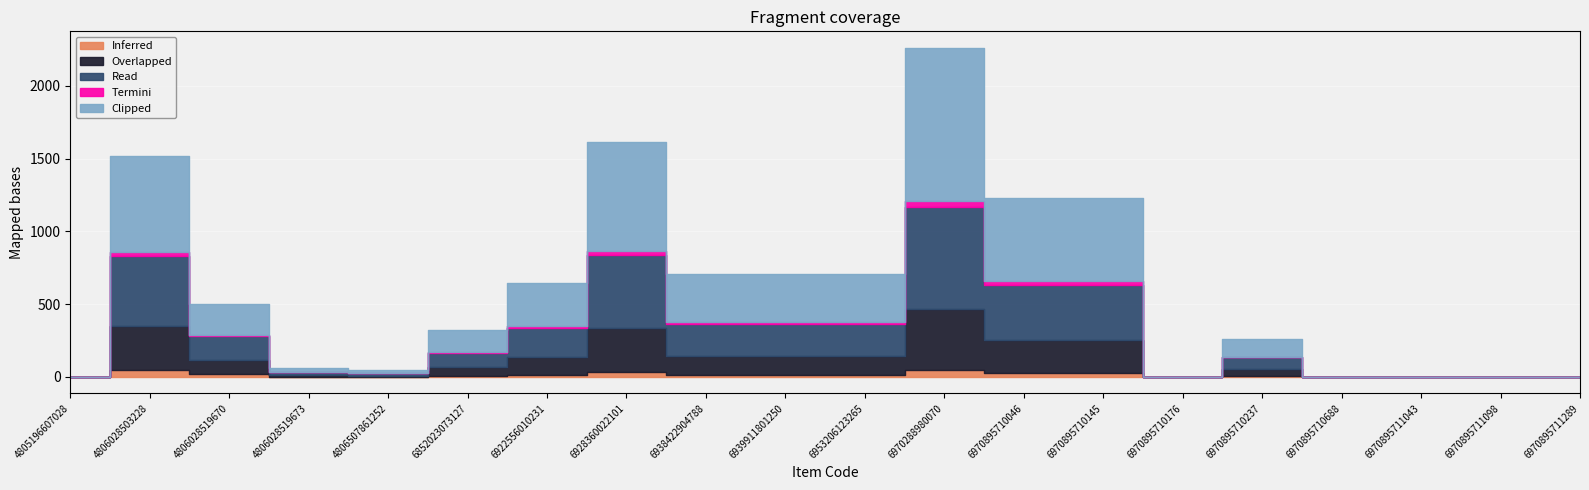

Which series has the largest range (max minus min)?

Clipped